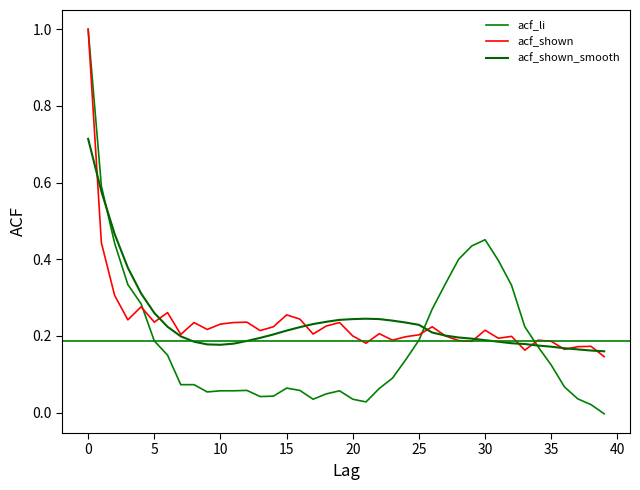

How many intersections are there between acf_shown_smooth and acf_li?

3